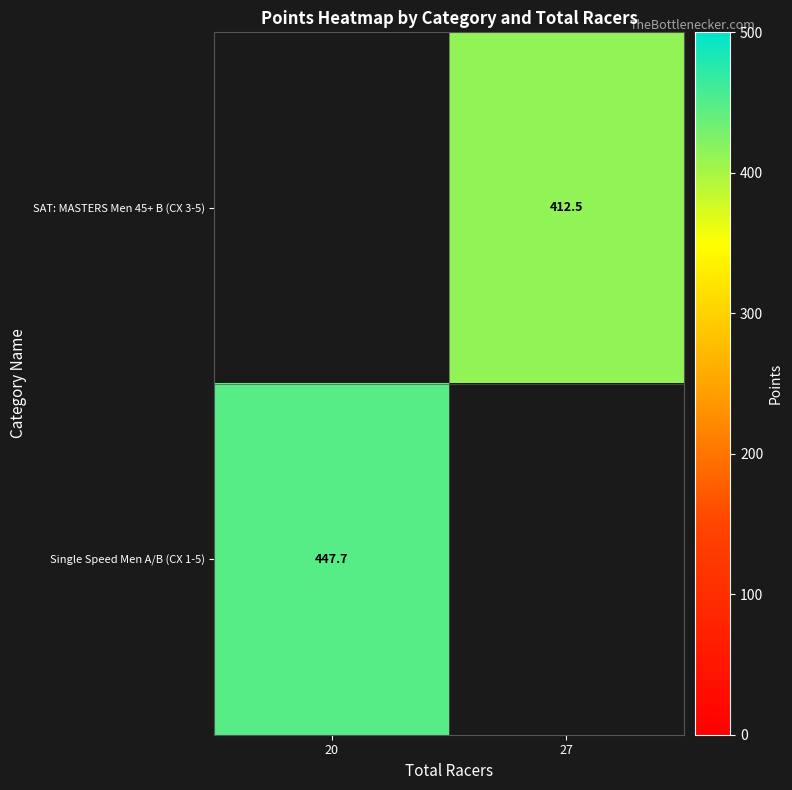

How many categories are shown in the chart?

2